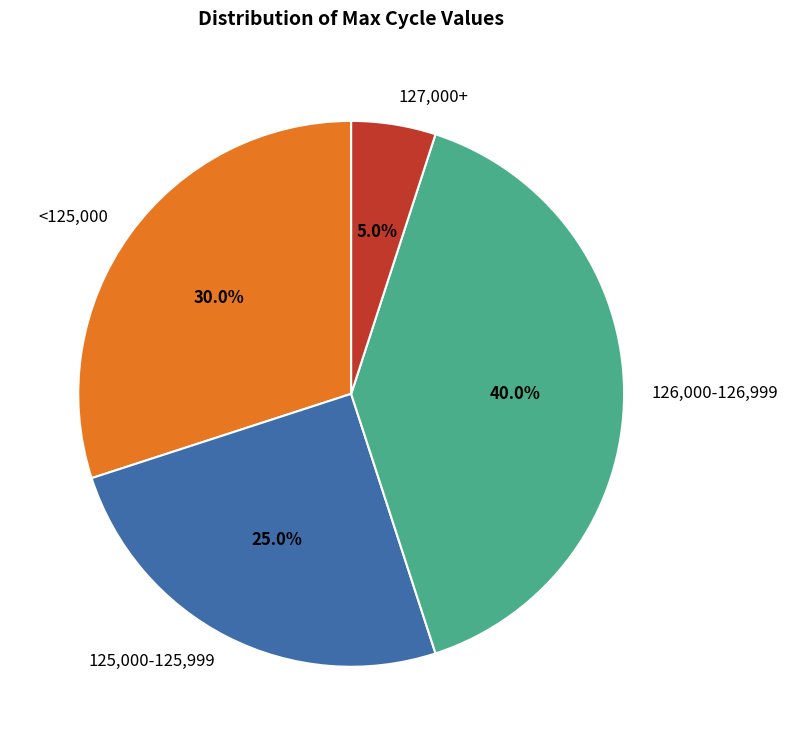

Do 127,000+ and 126,000-126,999 together represent more than half of the pie?

No